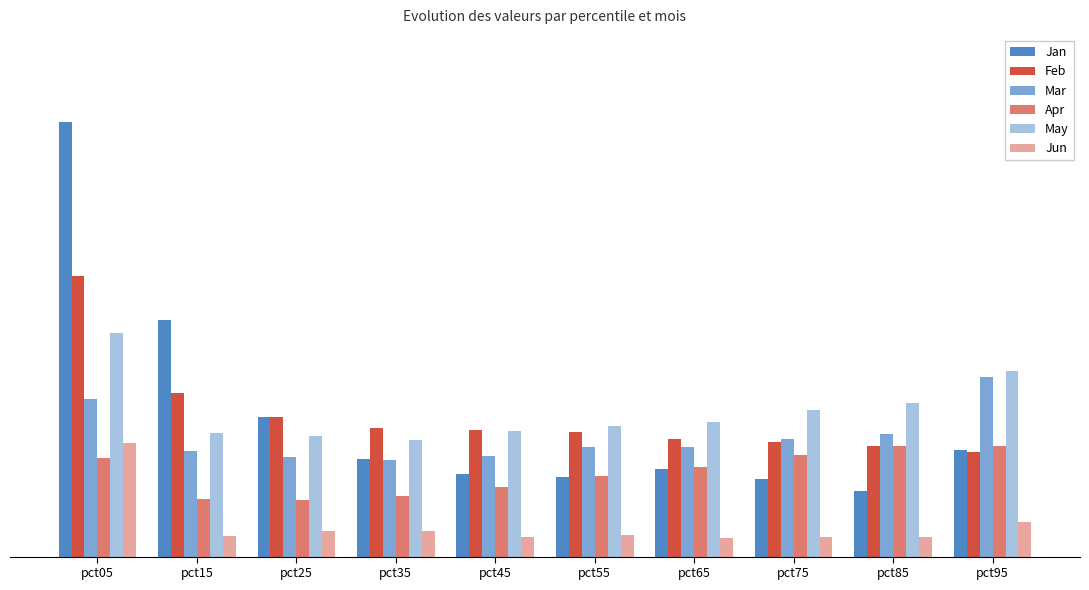

Does the chart contain any negative values?

No